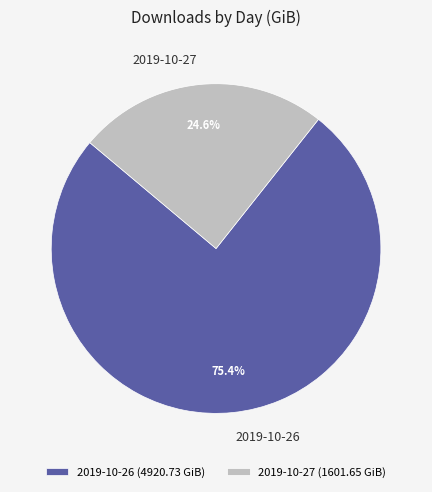

How many segments does this pie chart have?

2